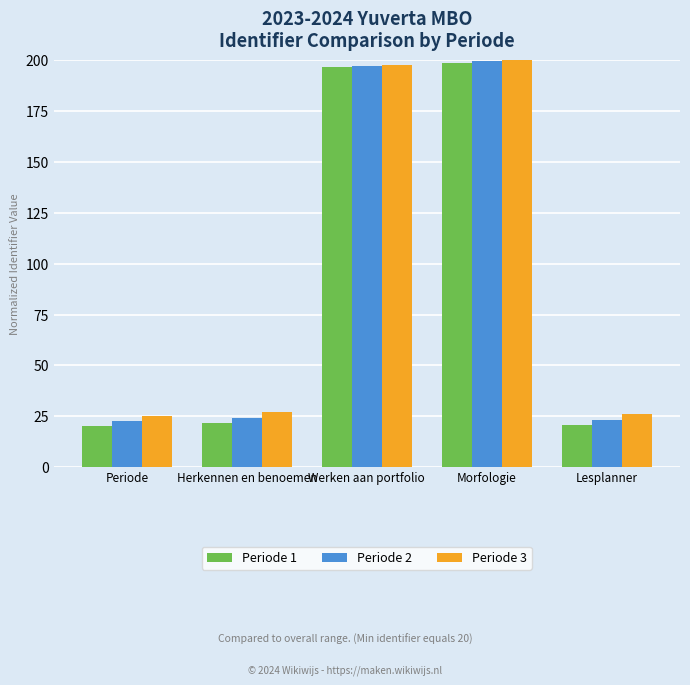

What is the total value across all series at Periode?

68.0